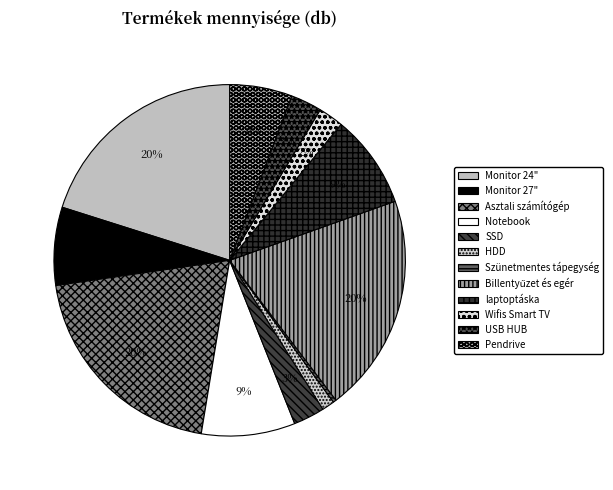

How many segments does this pie chart have?

12